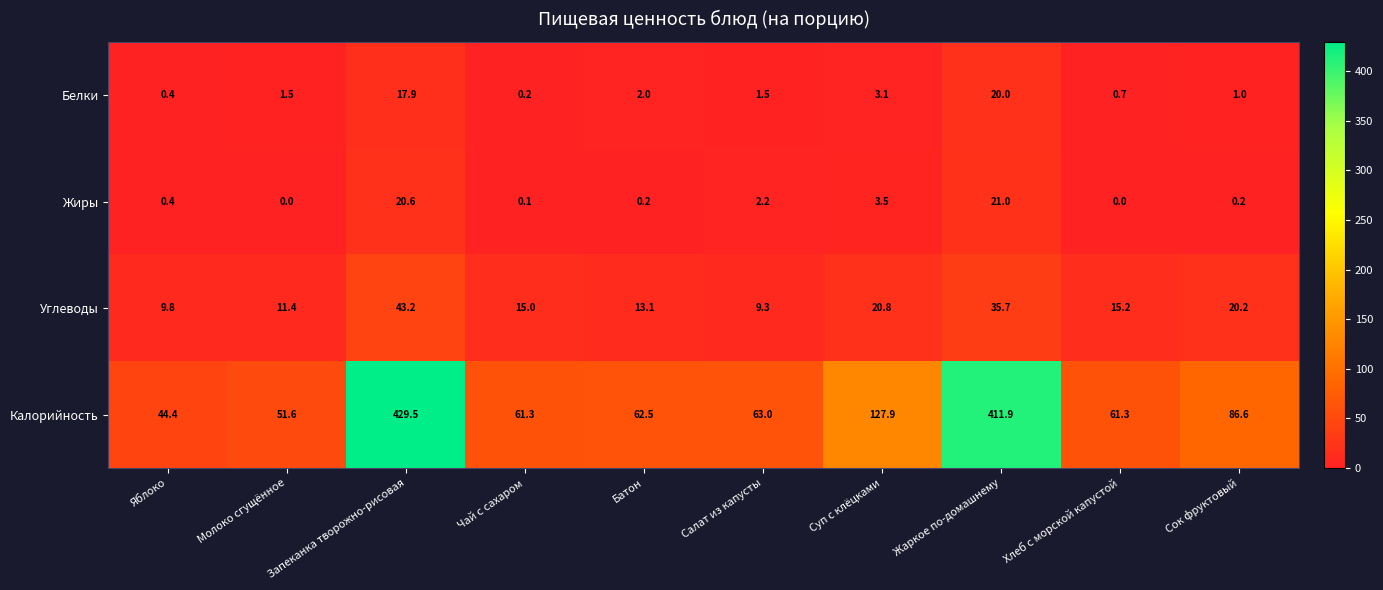

What is the difference between the second highest and minimum values in the Белки series?

17.7